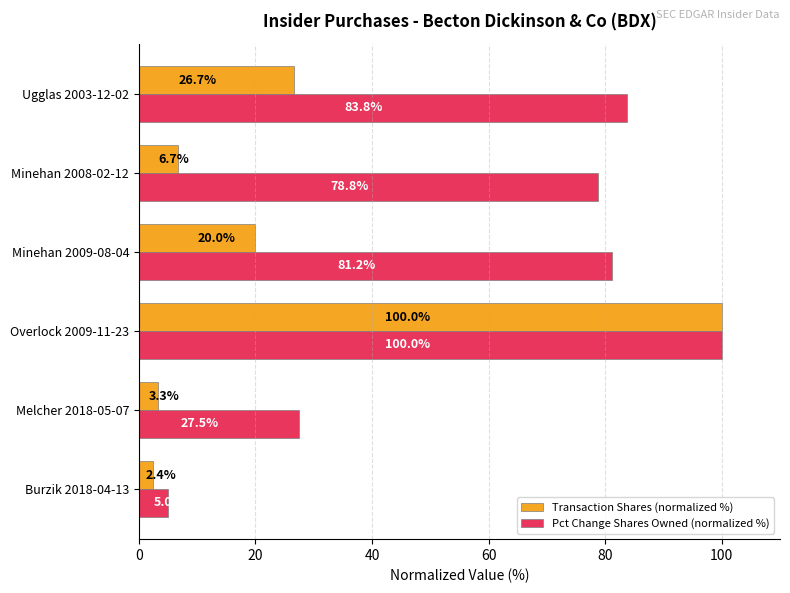

The value of Transaction Shares (normalized %) at Ugglas 2003-12-02 is 13.6. True or false?

False